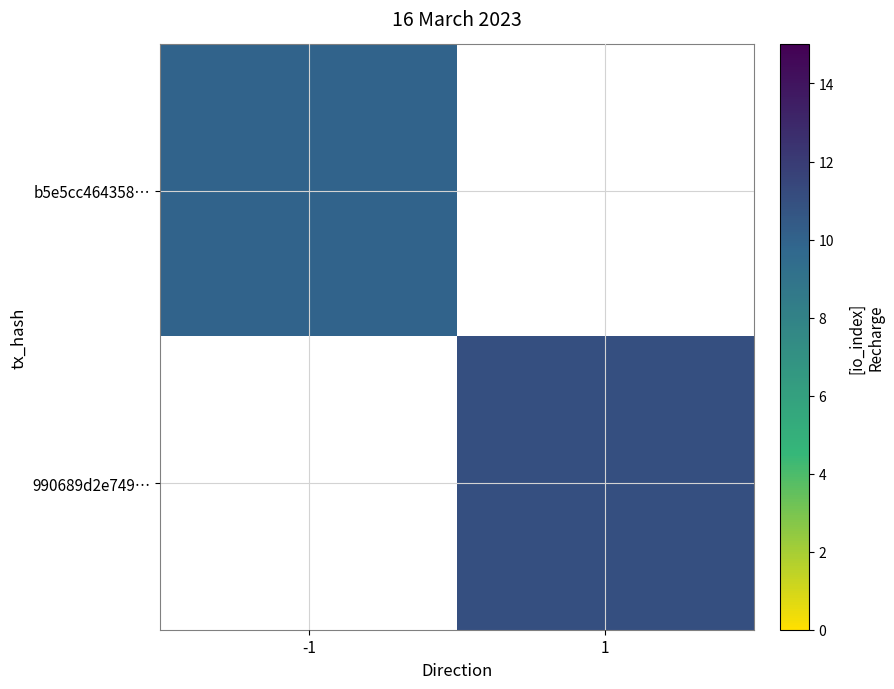

How many positive values does the 990689d2e749… series have?

1